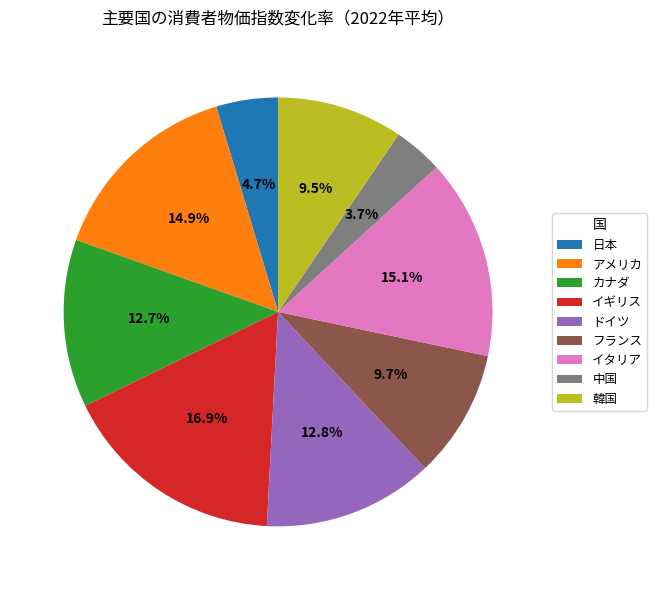

To the nearest percent, what is the combined percentage of イギリス and 中国?

21%